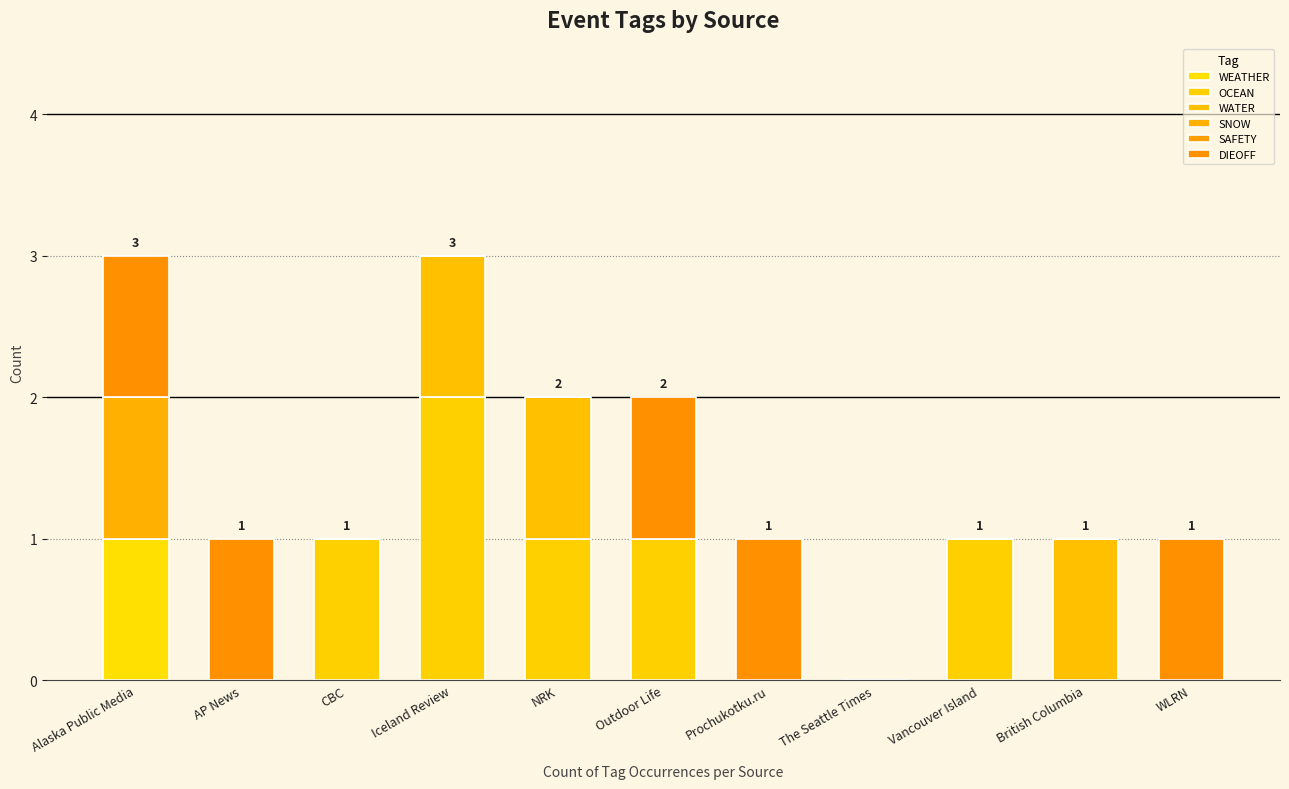

What is the label of the 8th bar from the right?

Iceland Review